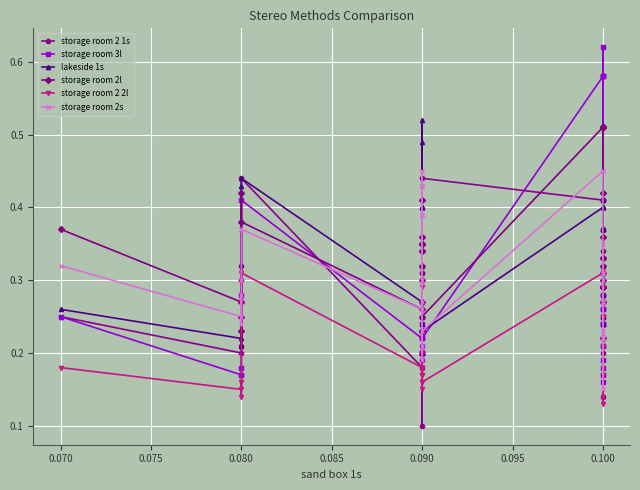

How many intersections are there between storage room 3l and lakeside 1s?

4